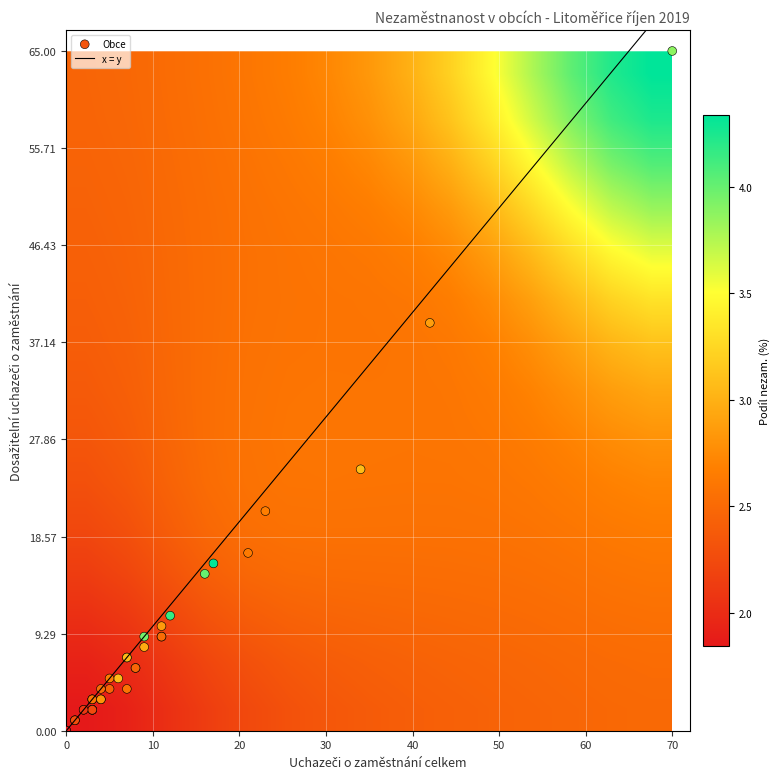

Count the number of categories in the chart.

38